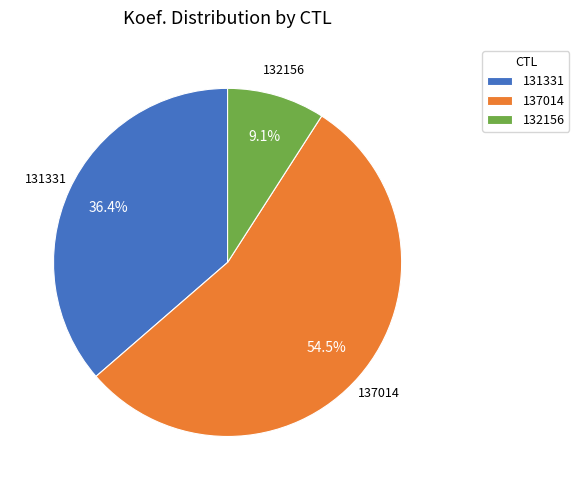

To the nearest percent, what is the average slice percentage?

33%